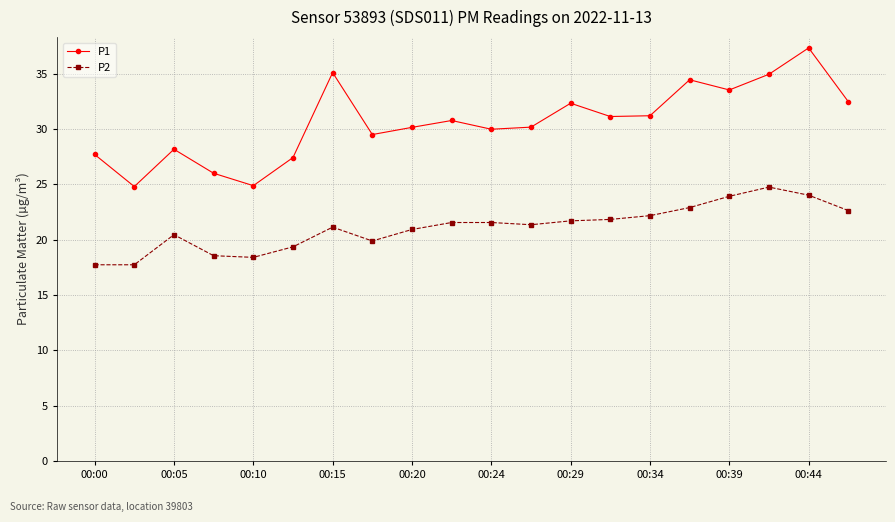

What is the value of the P1 point at the 2nd from the left?

24.8